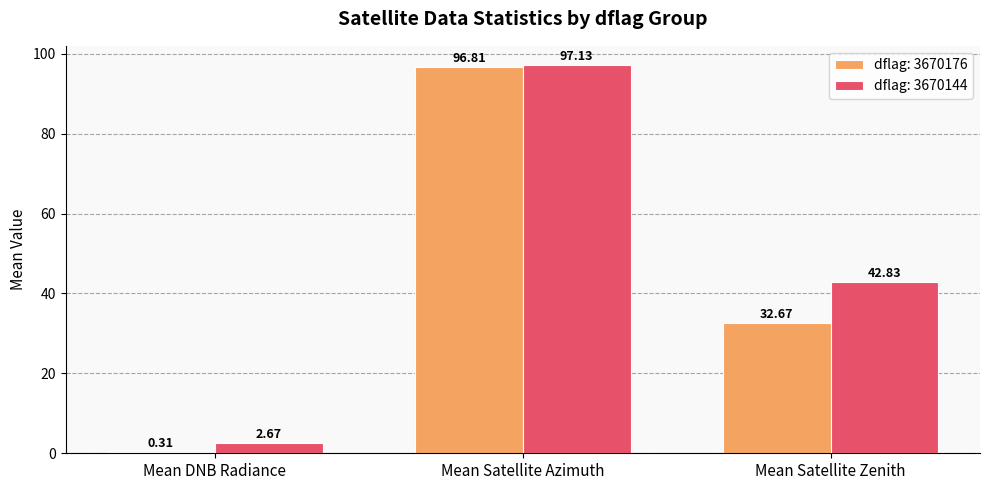

Which series has the widest spread of values?

dflag: 3670176